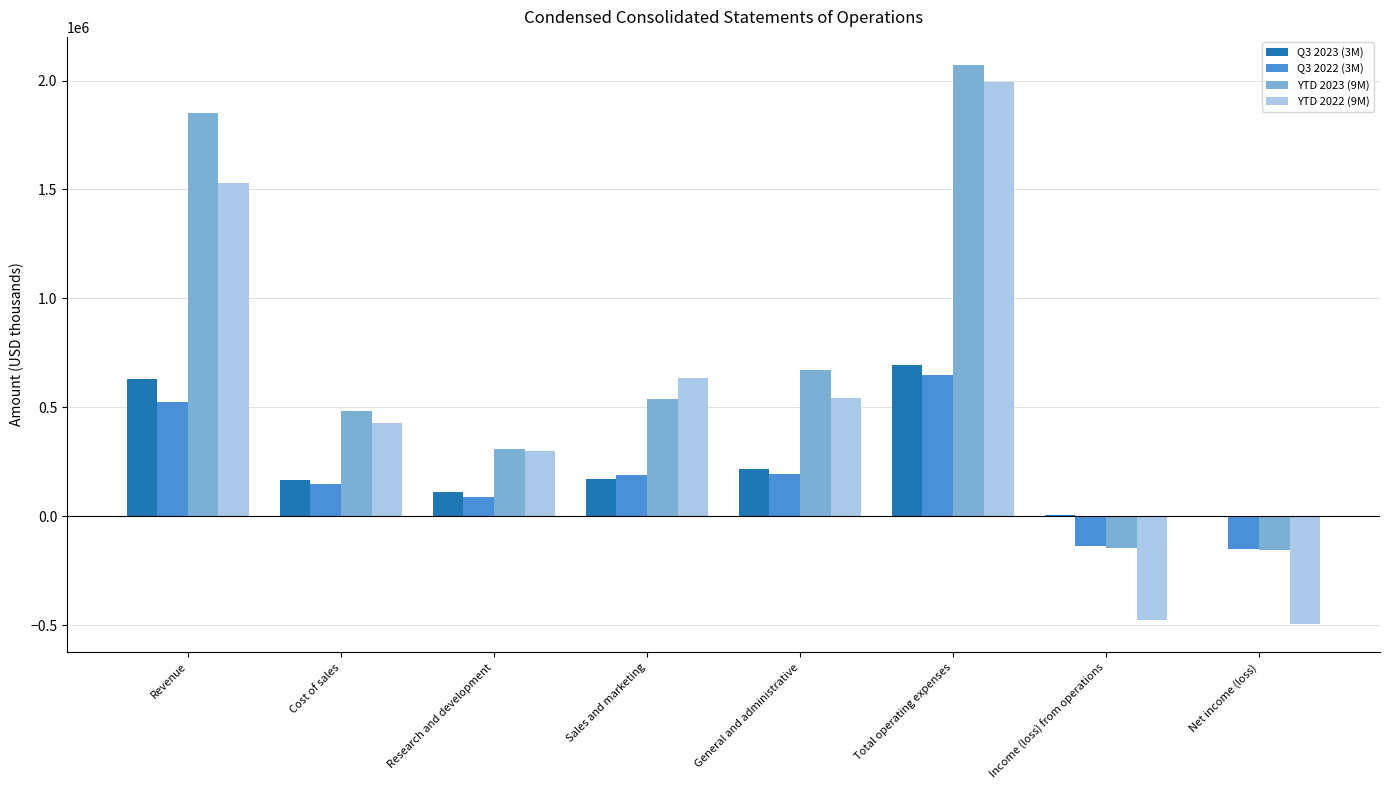

The Q3 2022 (3M) series shows 982475 at Total operating expenses. True or false?

False